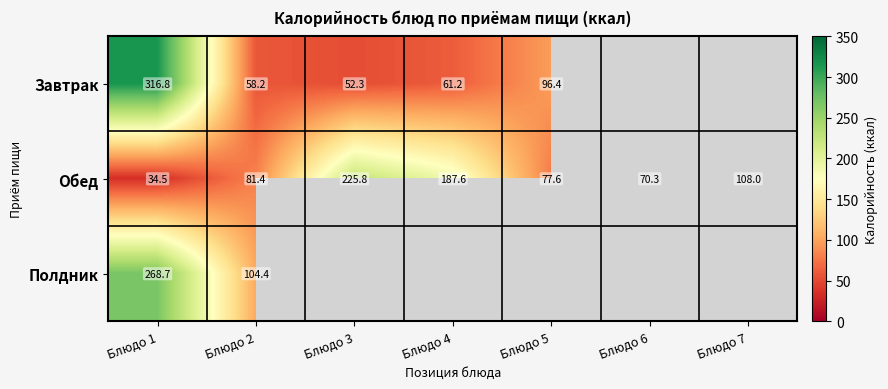

Which label corresponds to the largest value in the chart?

Блюдо 1